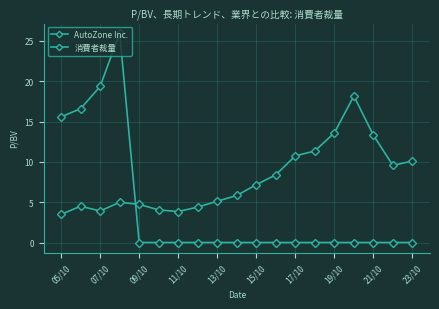

What is the greatest value displayed?

26.0